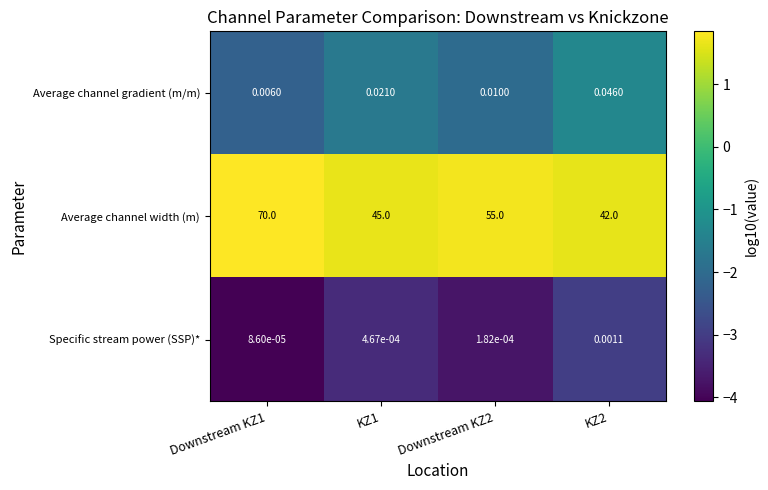

Which series has the largest total across all categories?

Average channel width (m)